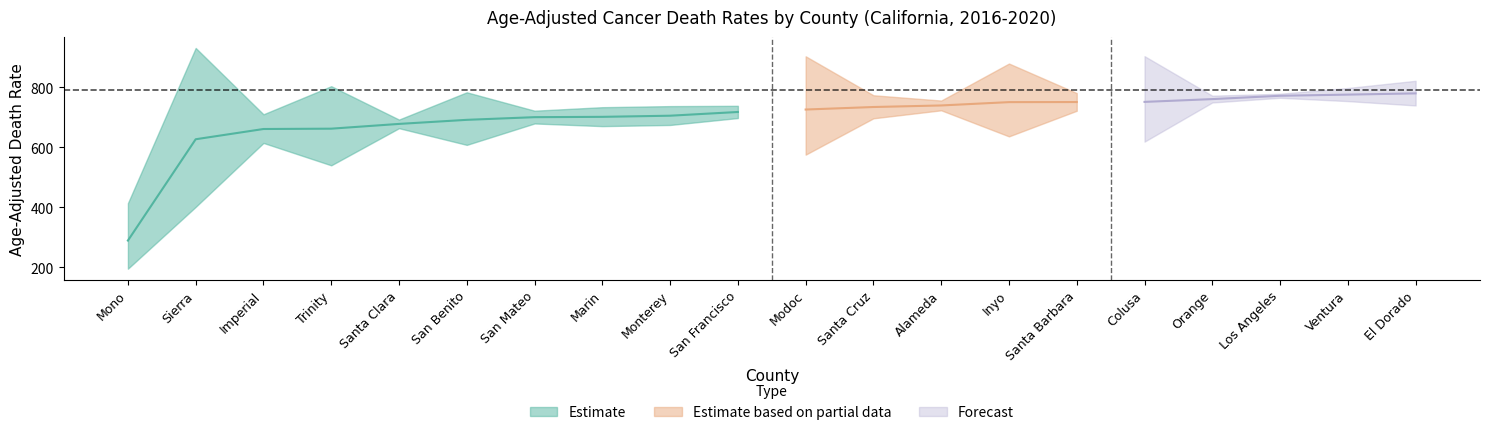

Is it true that lower_ci equals 1168.4 at Santa Clara?

False